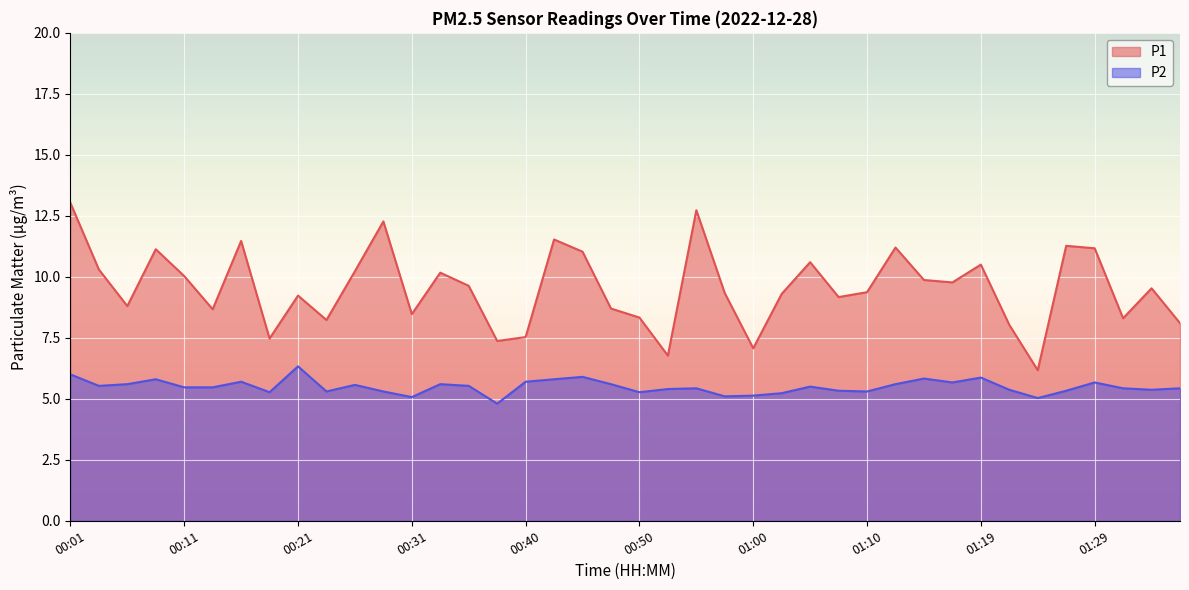

True or false: P2 and P1 intersect in this chart.

False